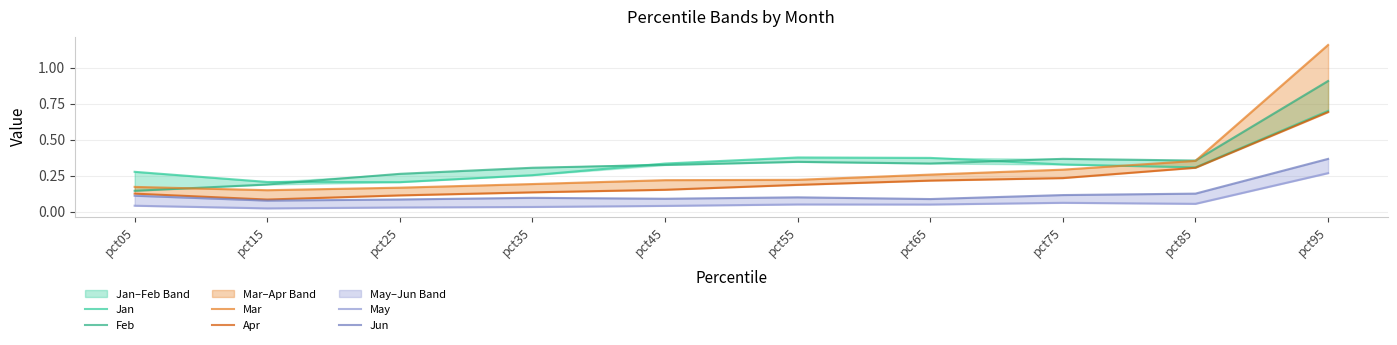

What is the approximate value of Apr at pct15?

0.1